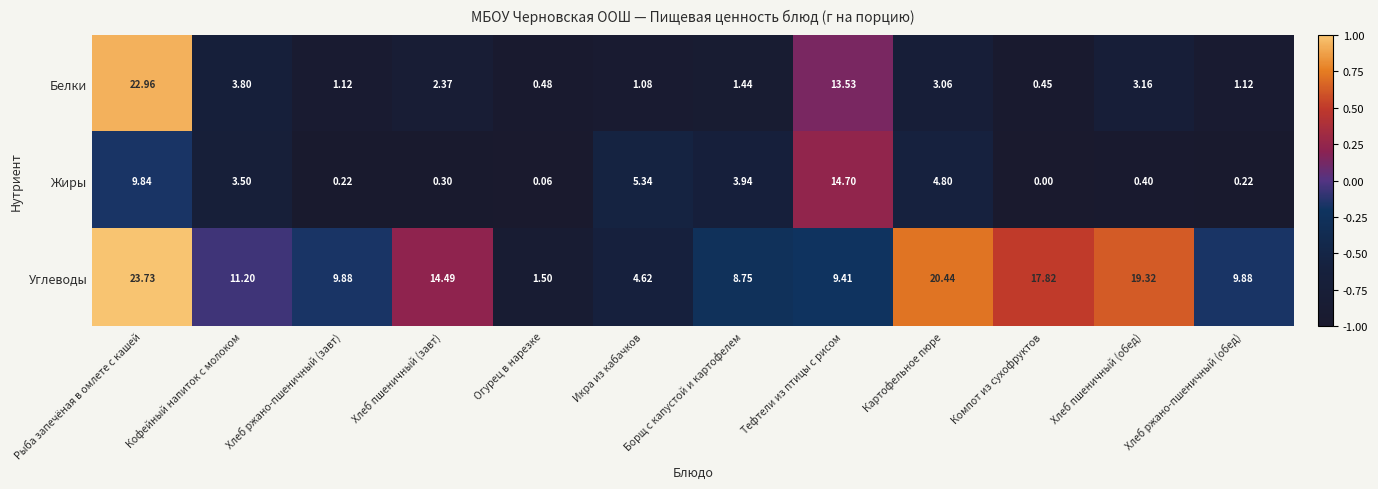

Which series has the widest spread of values?

Белки